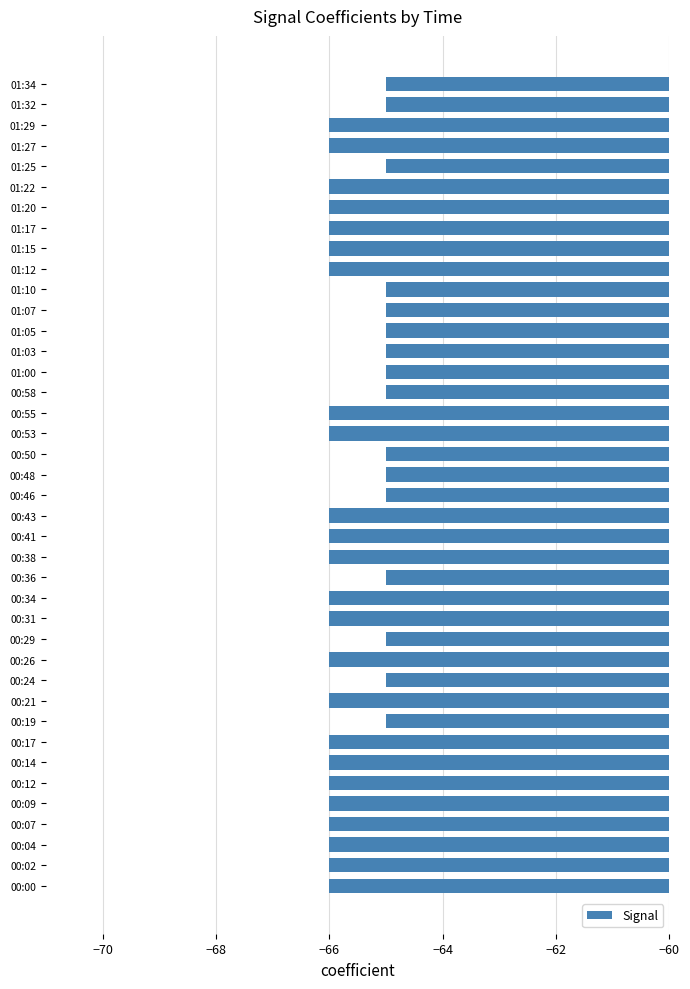

What is the average value?

-66